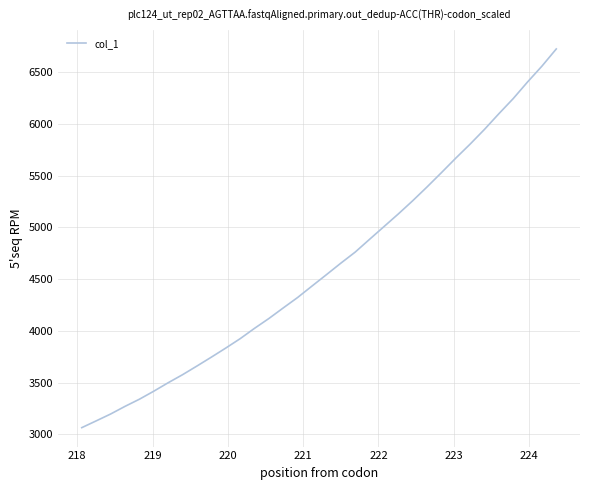

What is the greatest value displayed?

6725.8